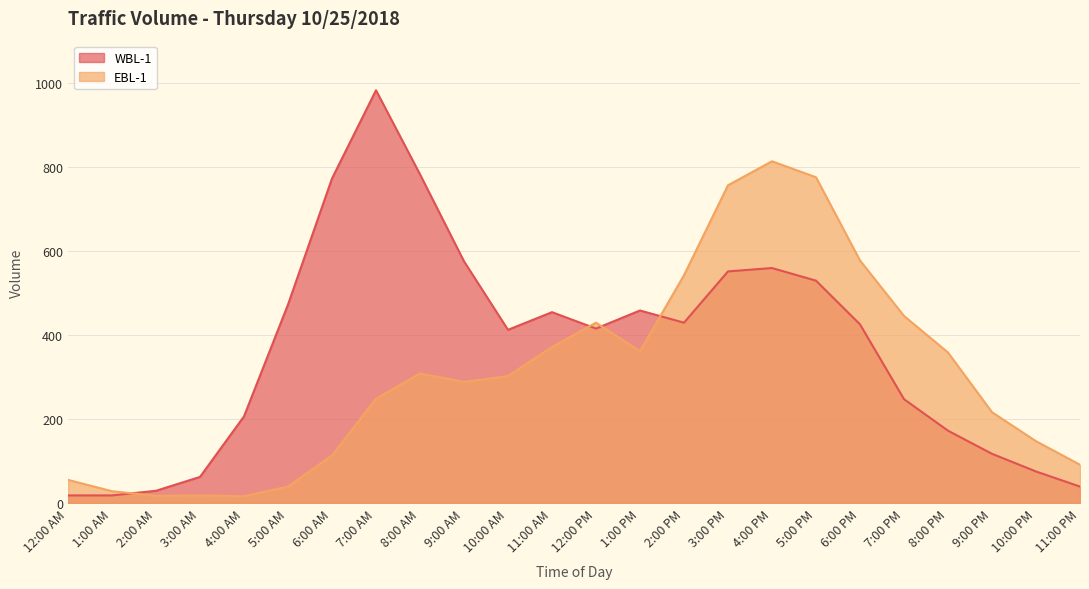

What is the label of the 4th point from the right?

8:00 PM